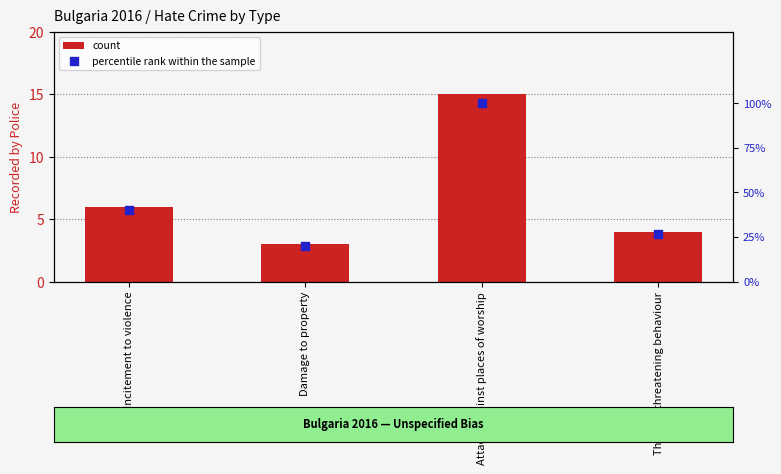

At which category is the sum across all series the highest?

Attacks against places of worship